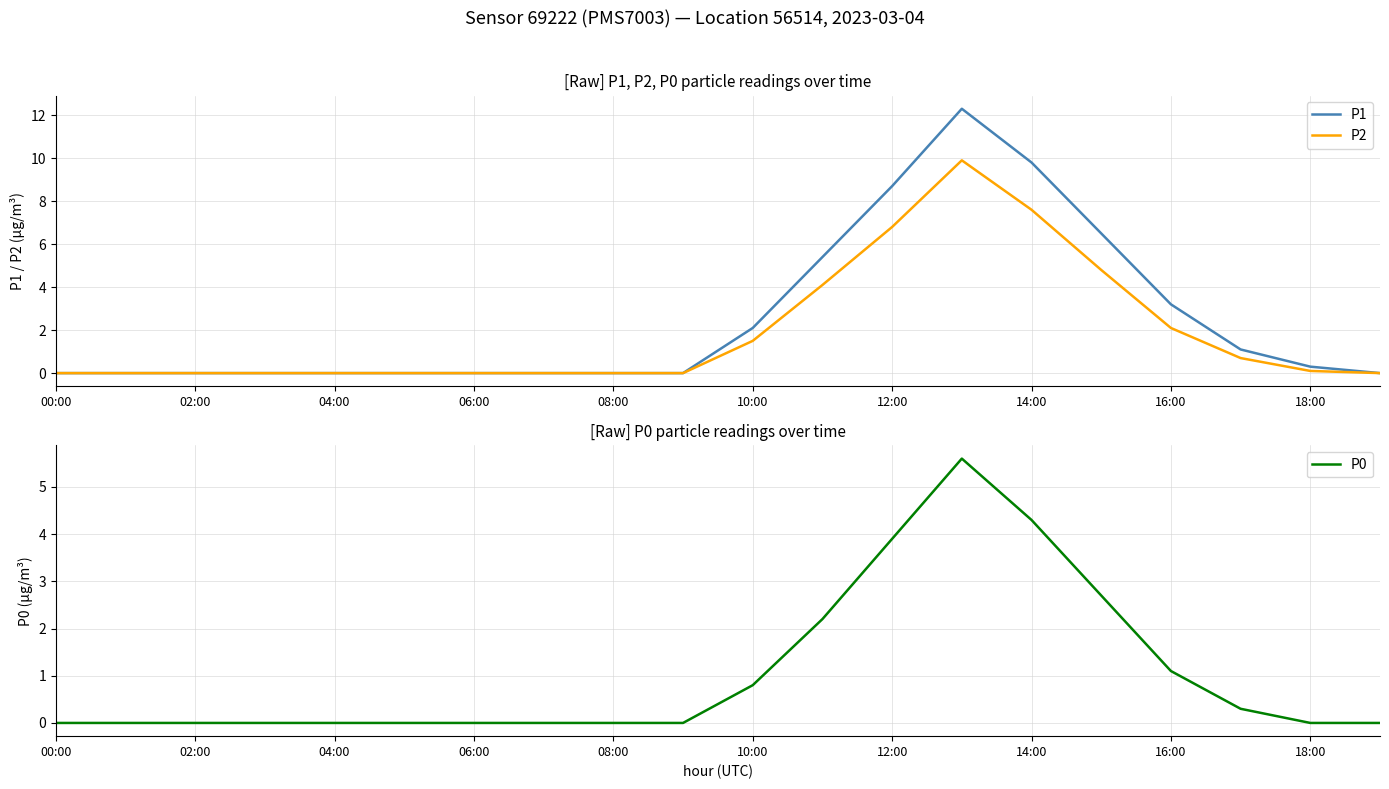

List the series in order of their peak value, highest first.

P1, P2, P0